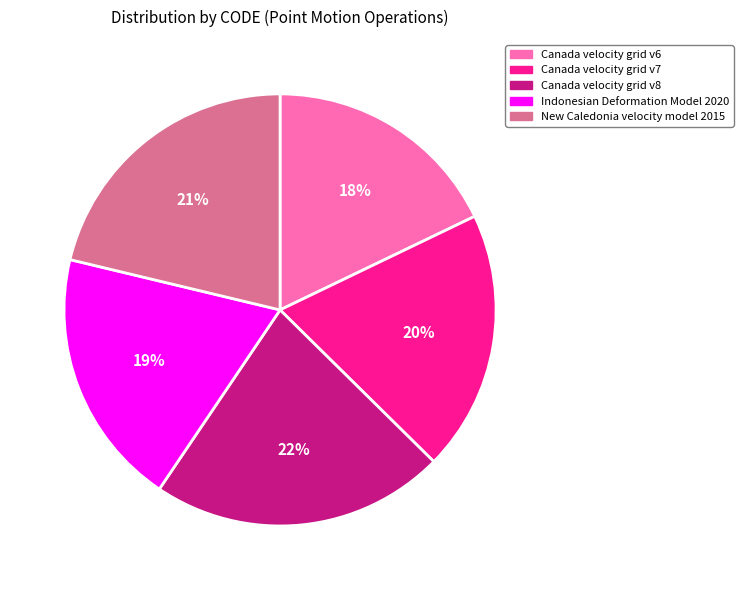

Approximately how many times larger is the value at 21% compared to 22%?

1.0